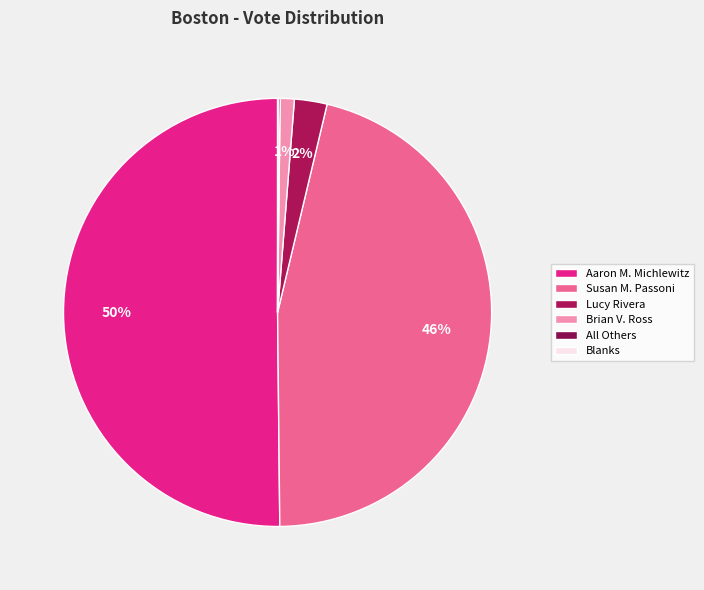

How many segments does this pie chart have?

6